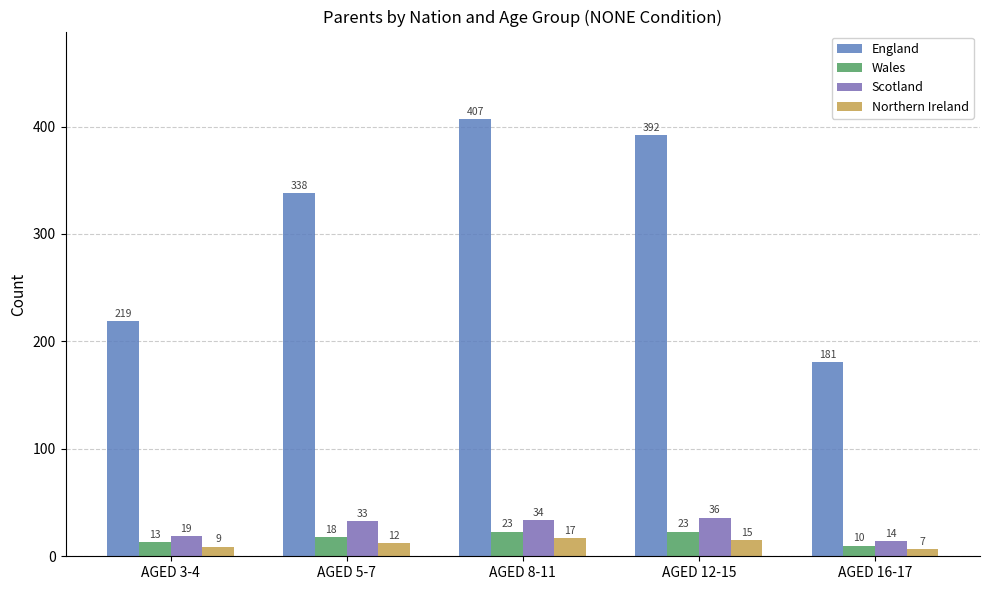

What is the average value of the Northern Ireland series?

12